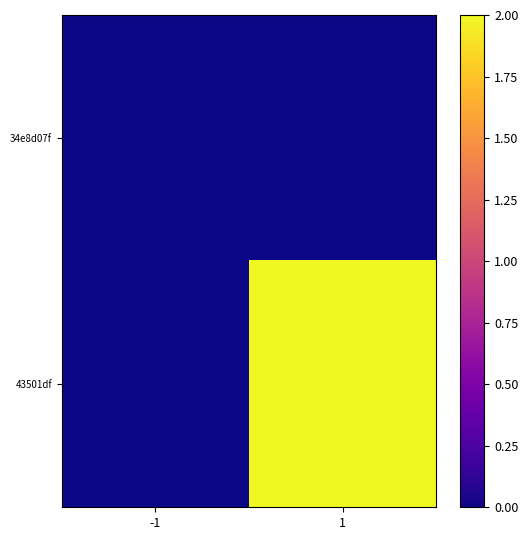

How many data points does each series have?

2